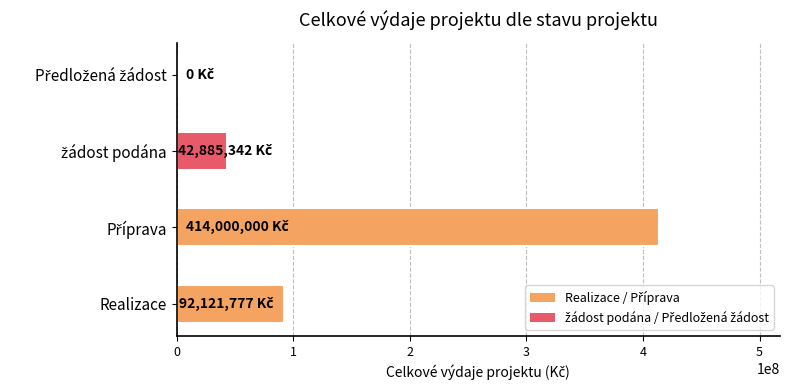

Where is the data nearest to the value 207000000?

Realizace